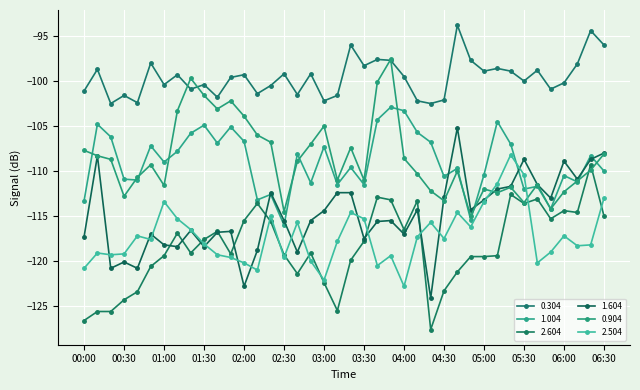

True or false: 2.604 and 0.304 cross at least once.

False